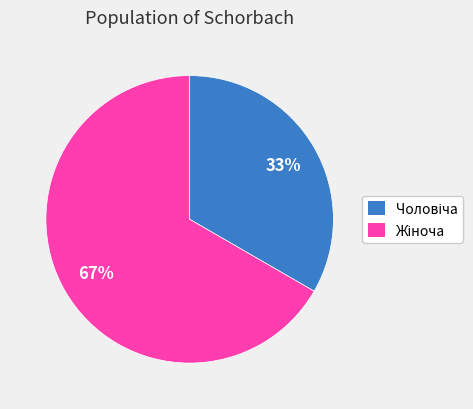

Does any single category account for the majority?

Yes